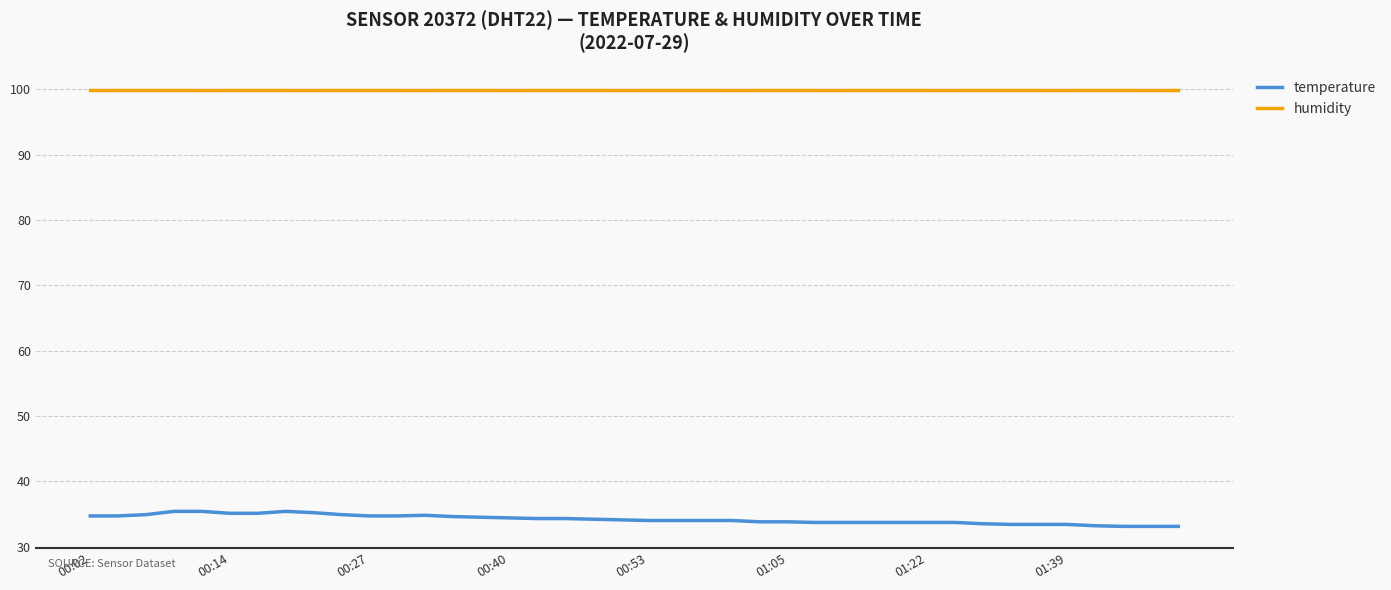

What are all the series names shown in the legend?

temperature, humidity